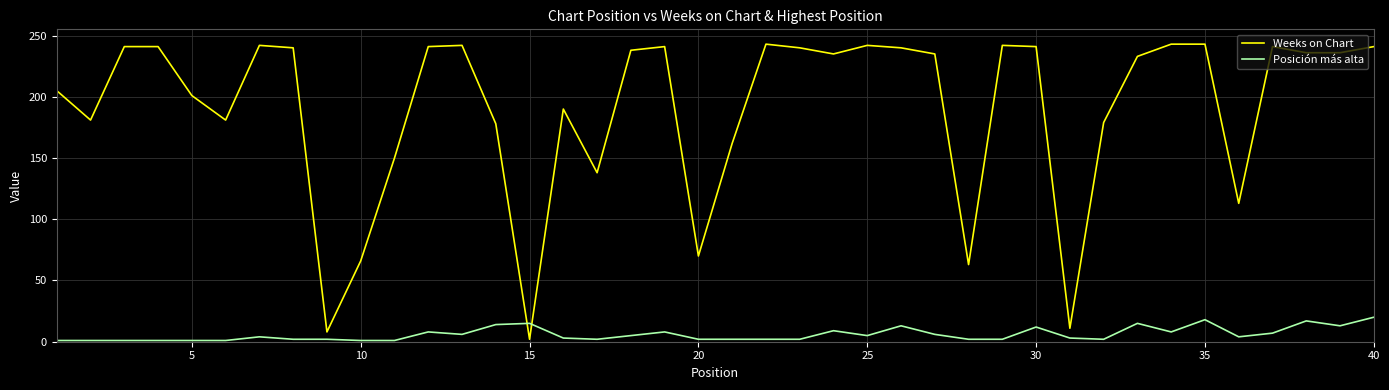

Which series has the largest total across all categories?

Weeks on Chart